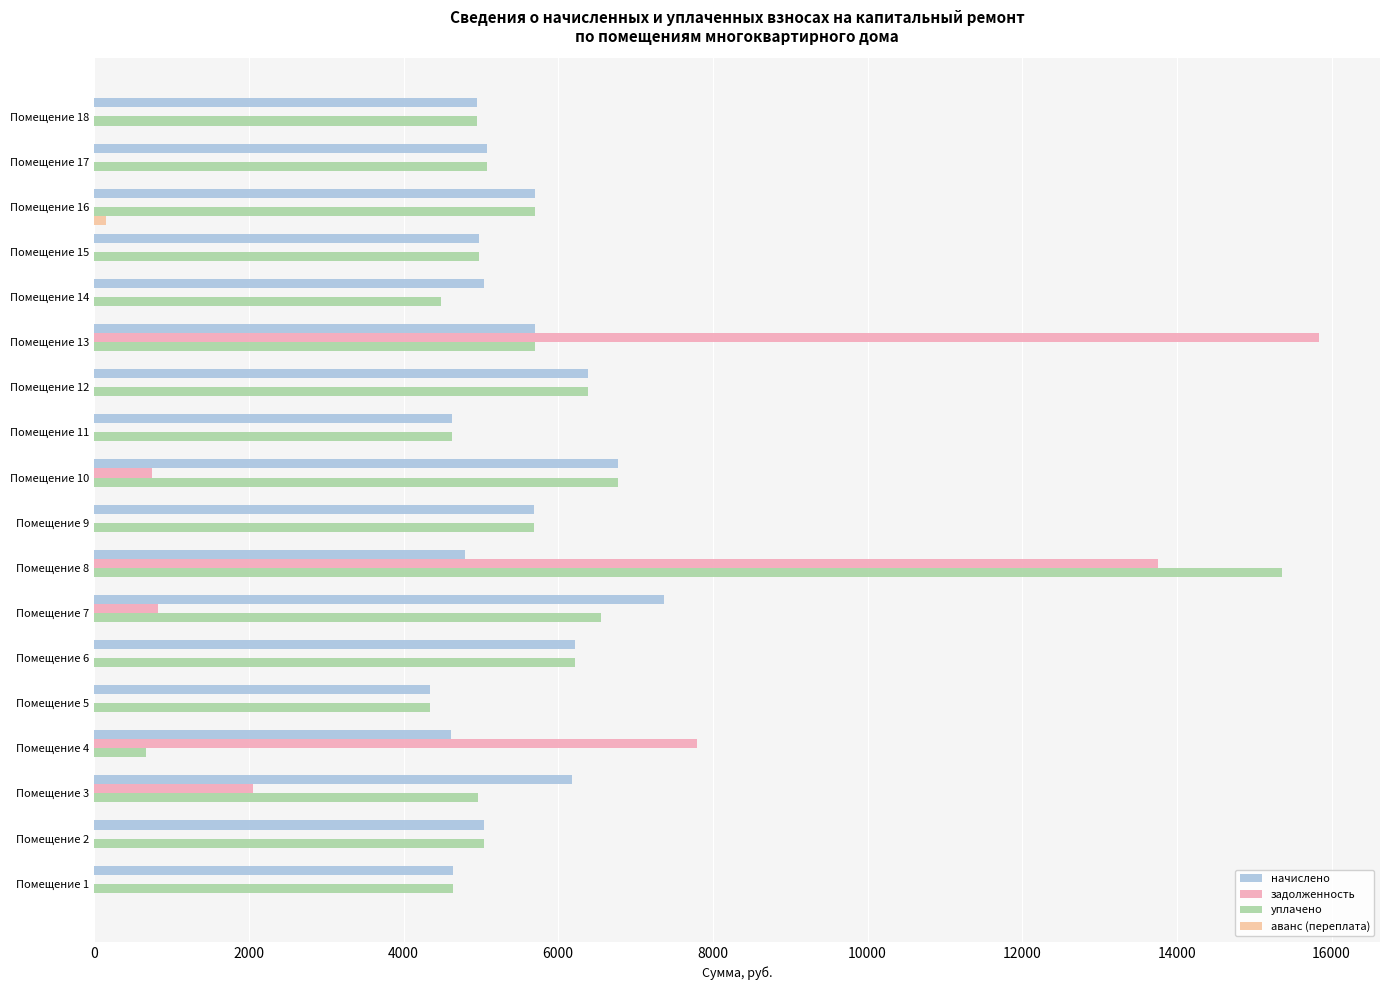

How many series are shown in this chart?

4